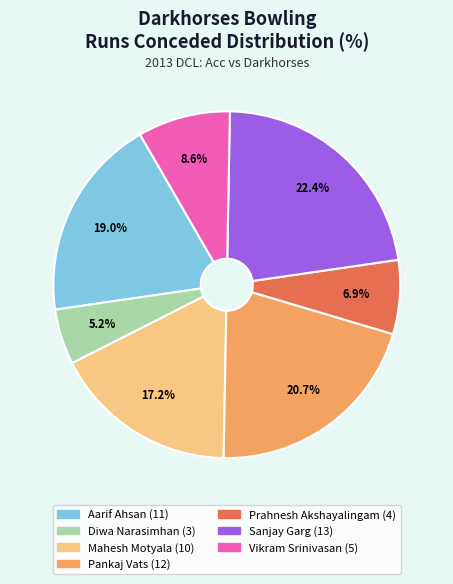

Do Vikram Srinivasan and Prahnesh Akshayalingam together represent more than half of the pie?

No